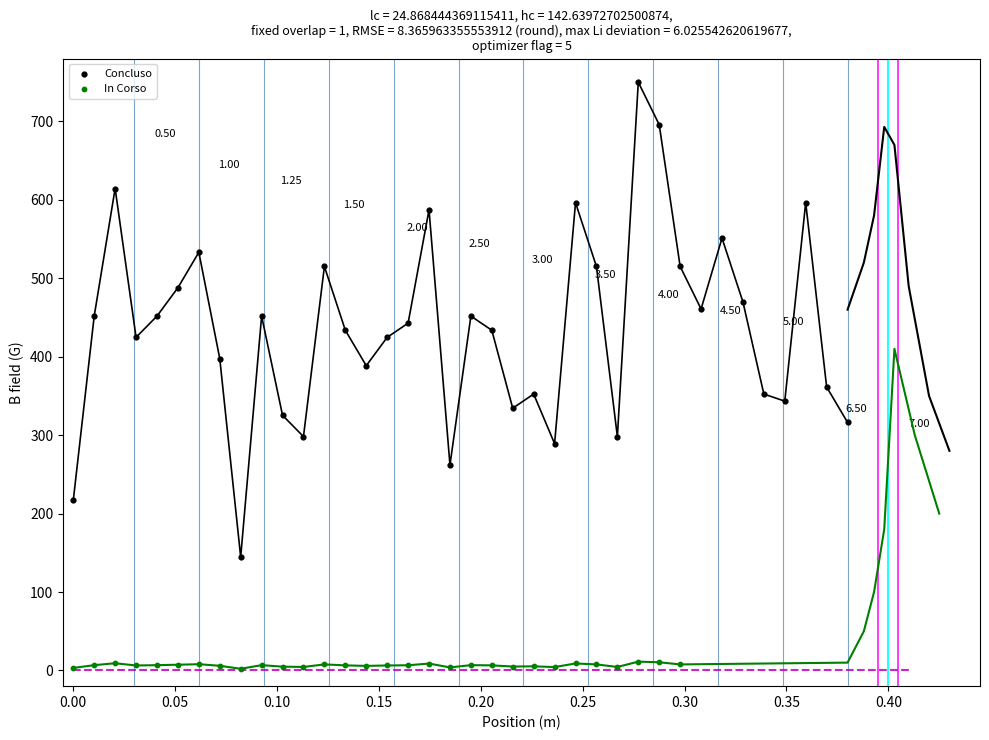

Which series reaches the maximum Y coordinate?

Concluso